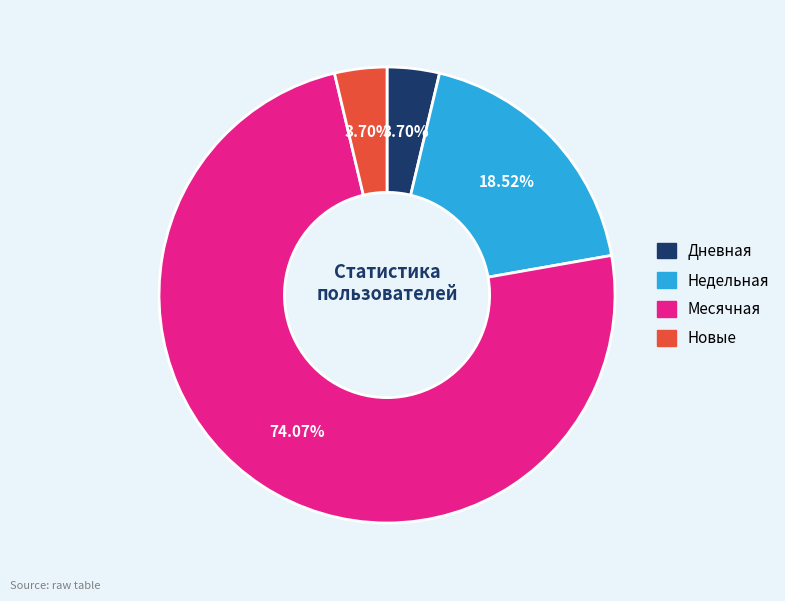

Is there a majority slice in this chart?

Yes